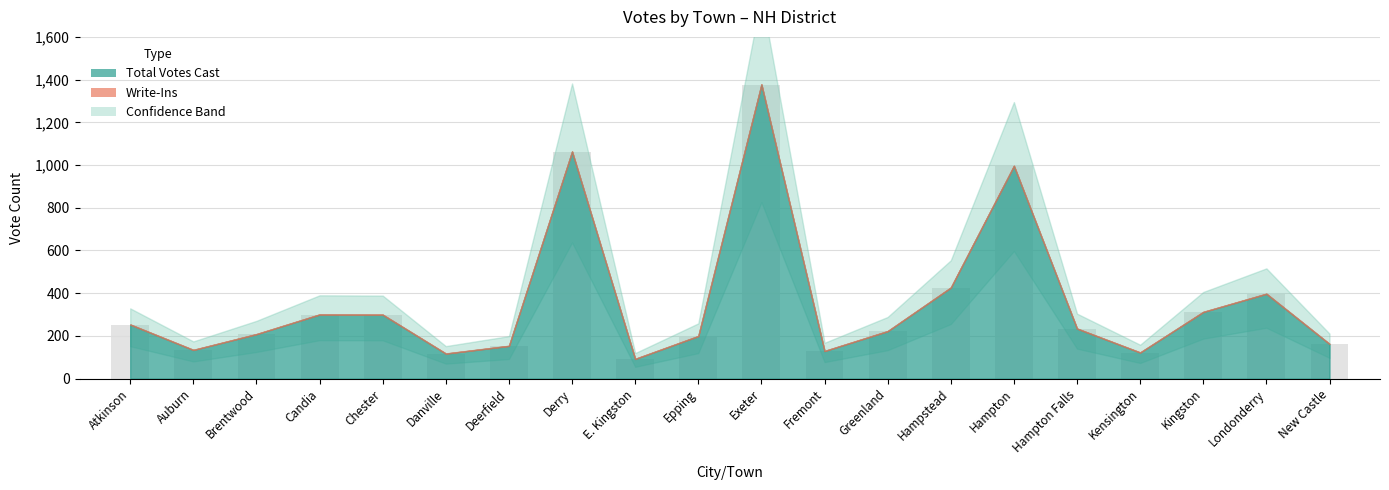

How many bars are there in total?

20